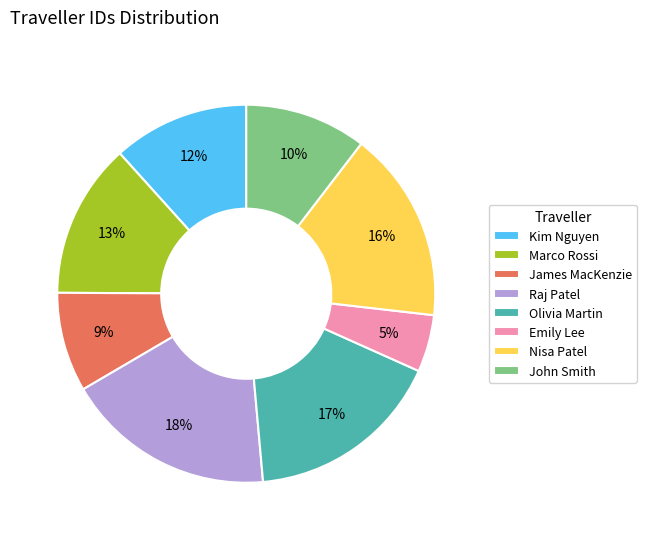

Which has a higher value, Marco Rossi or James MacKenzie?

Marco Rossi